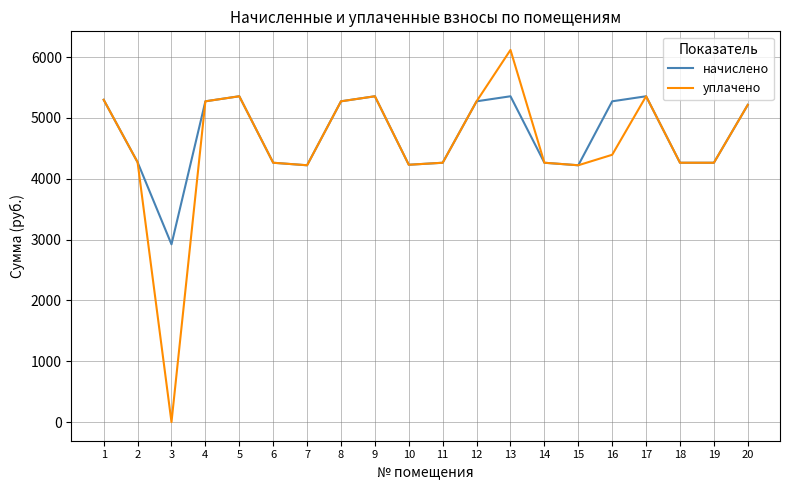

Rank the series by their maximum value, from lowest to highest.

начислено, уплачено